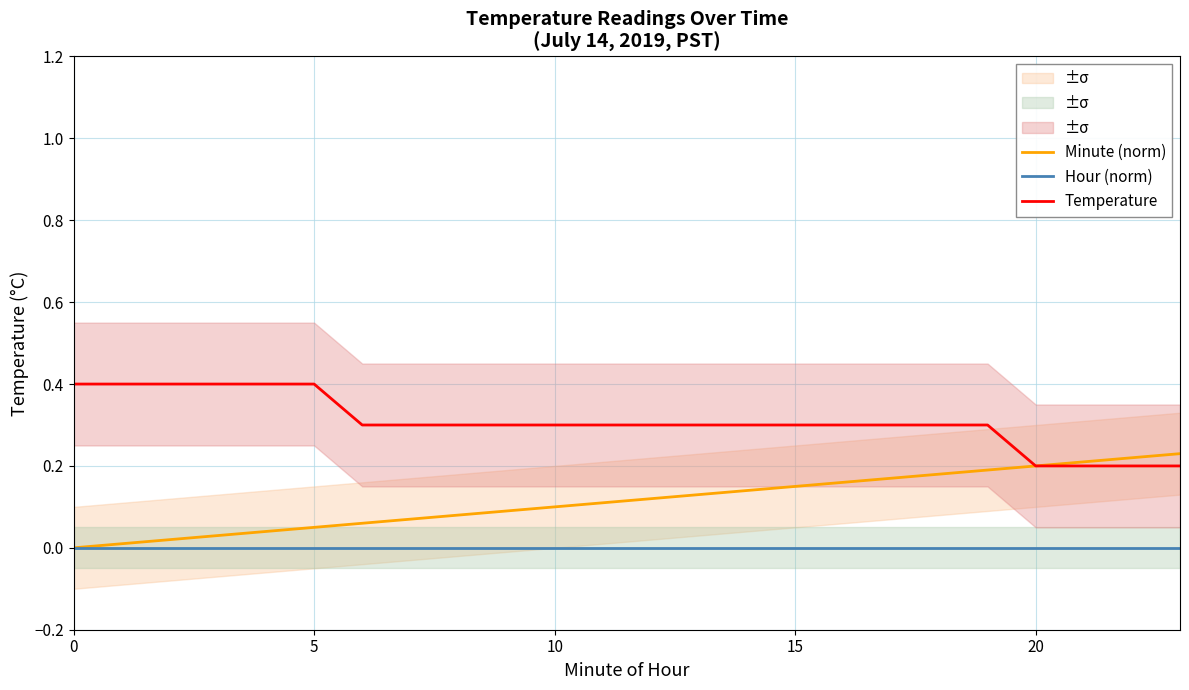

True or false: Hour (norm) and Temperature cross at least once.

False